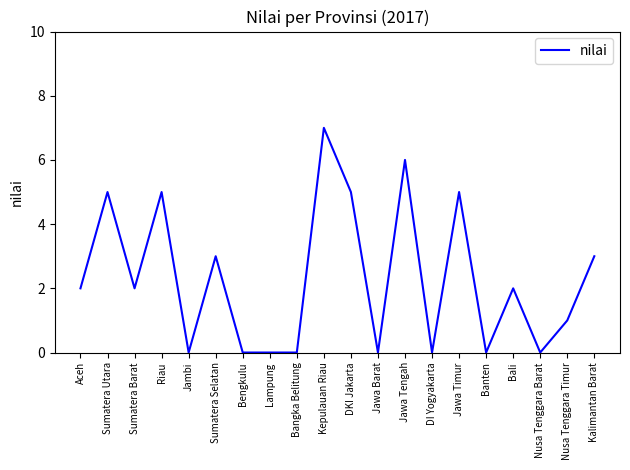

Is it true that the value at Sumatera Barat is 2?

True